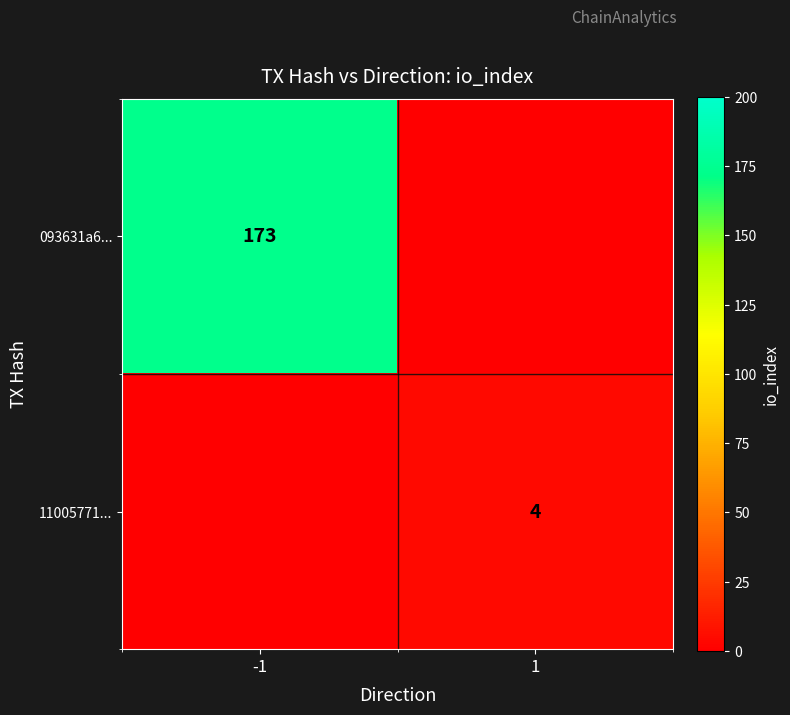

Is it true that 093631a6... equals 120 at -1?

False